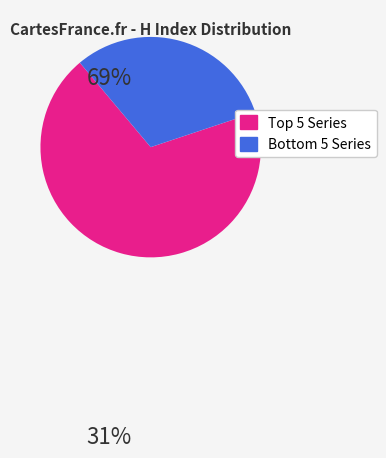

How many slices are in this pie chart?

2